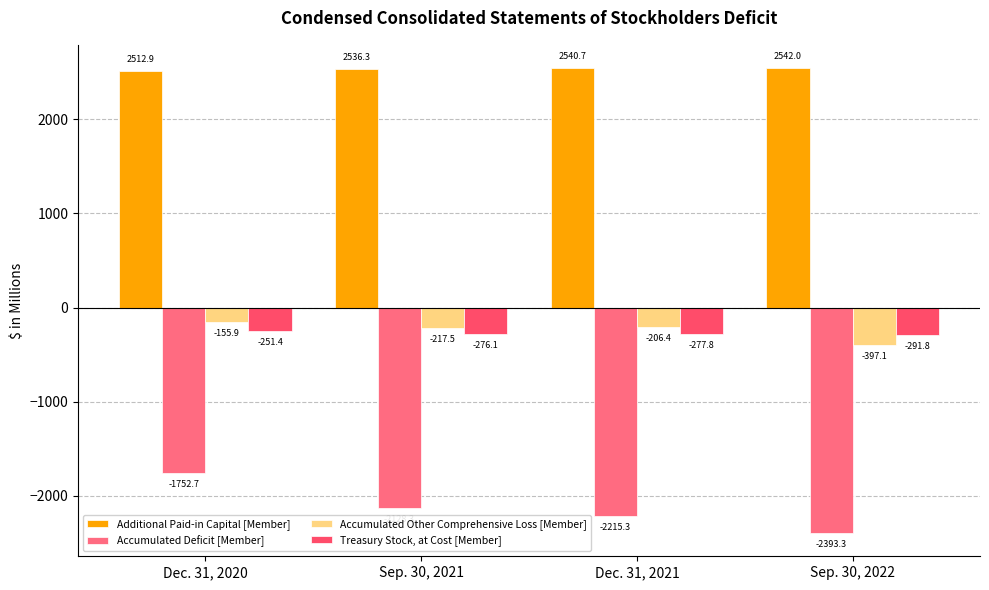

How many bars are there in each group?

4